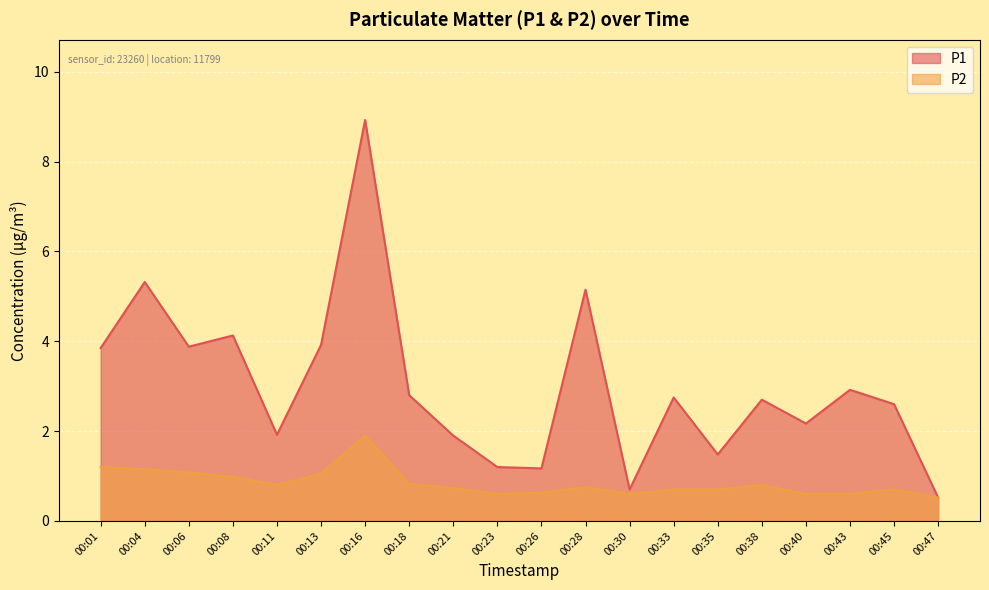

True or false: P1 has more than 2 points higher than both neighbors.

True